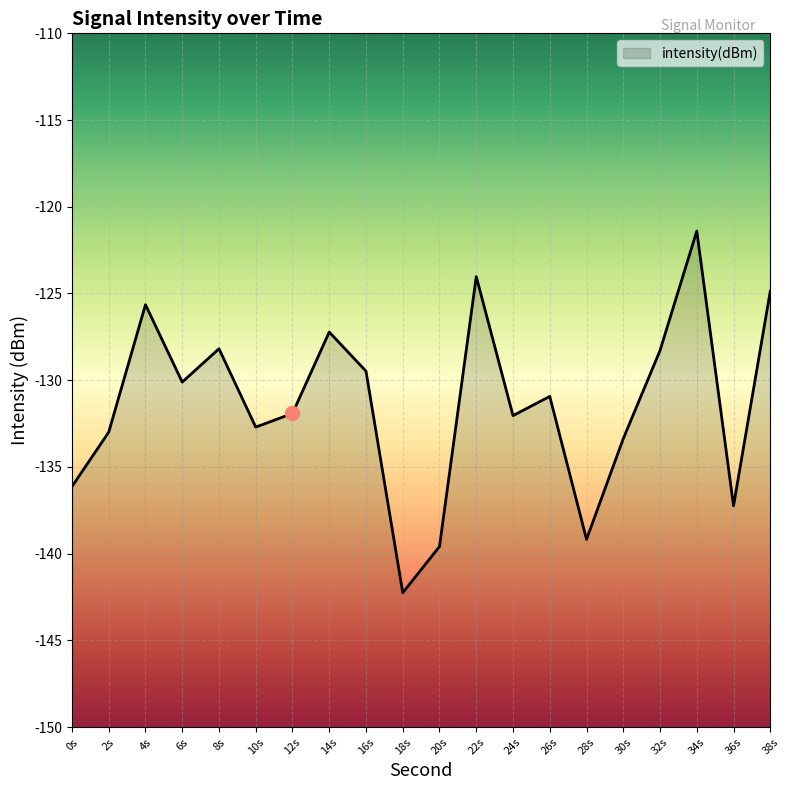

Where is the data nearest to the value -131?

26s